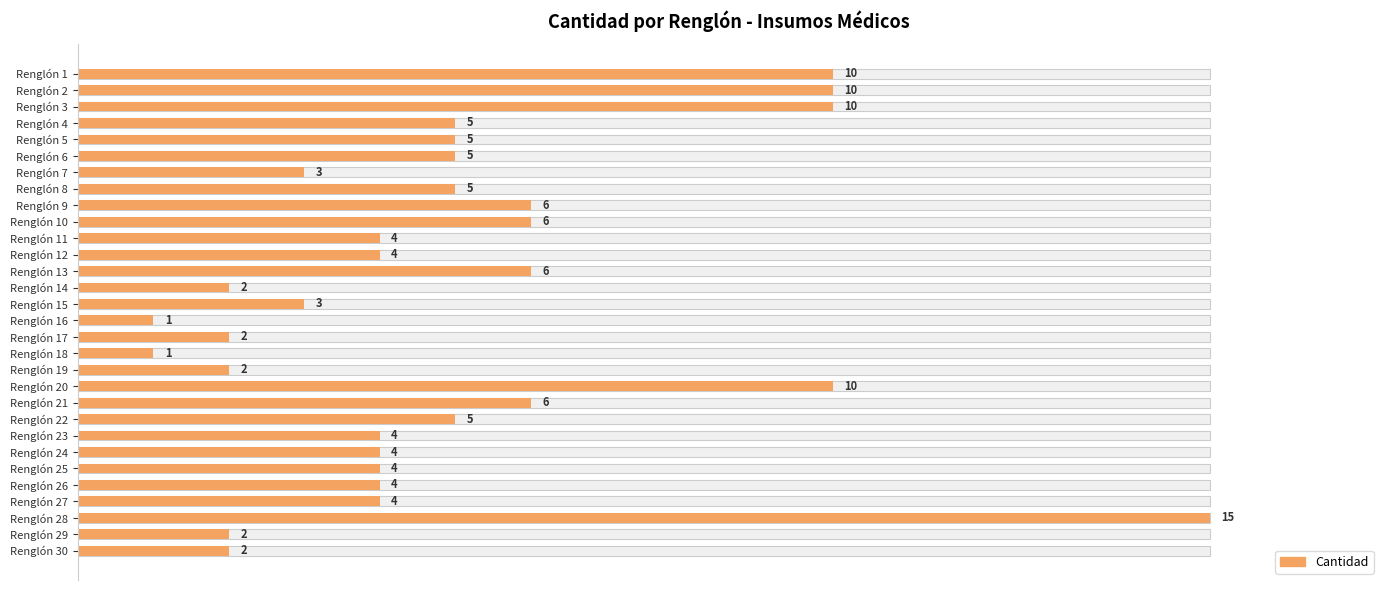

The chart shows a value of 25.3 at Renglón 20. True or false?

False